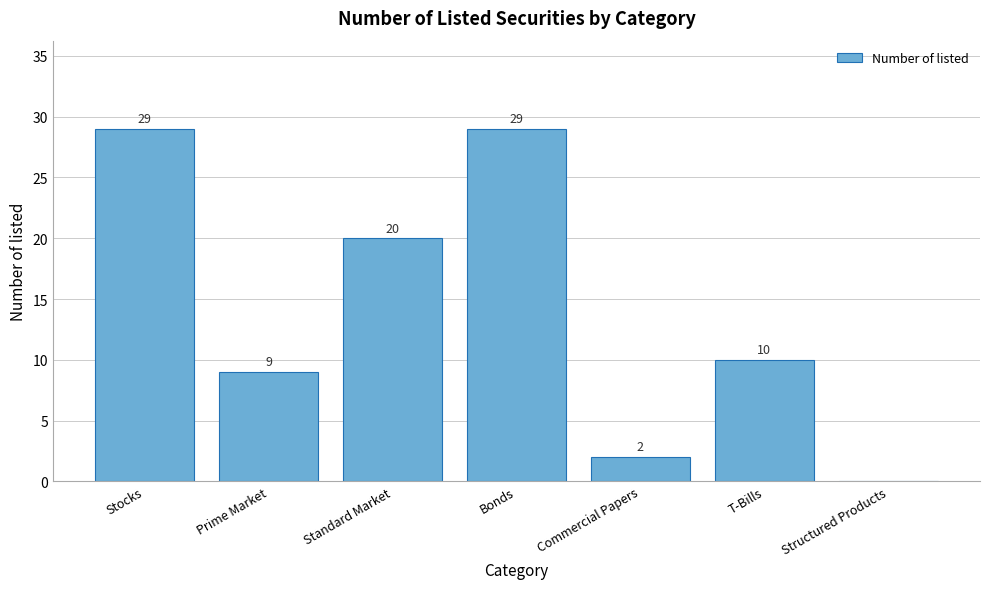

Reading left to right, what are all the values shown in this chart?

Stocks=29	Prime Market=9	Standard Market=20	Bonds=29	Commercial Papers=2	T-Bills=10	Structured Products=0